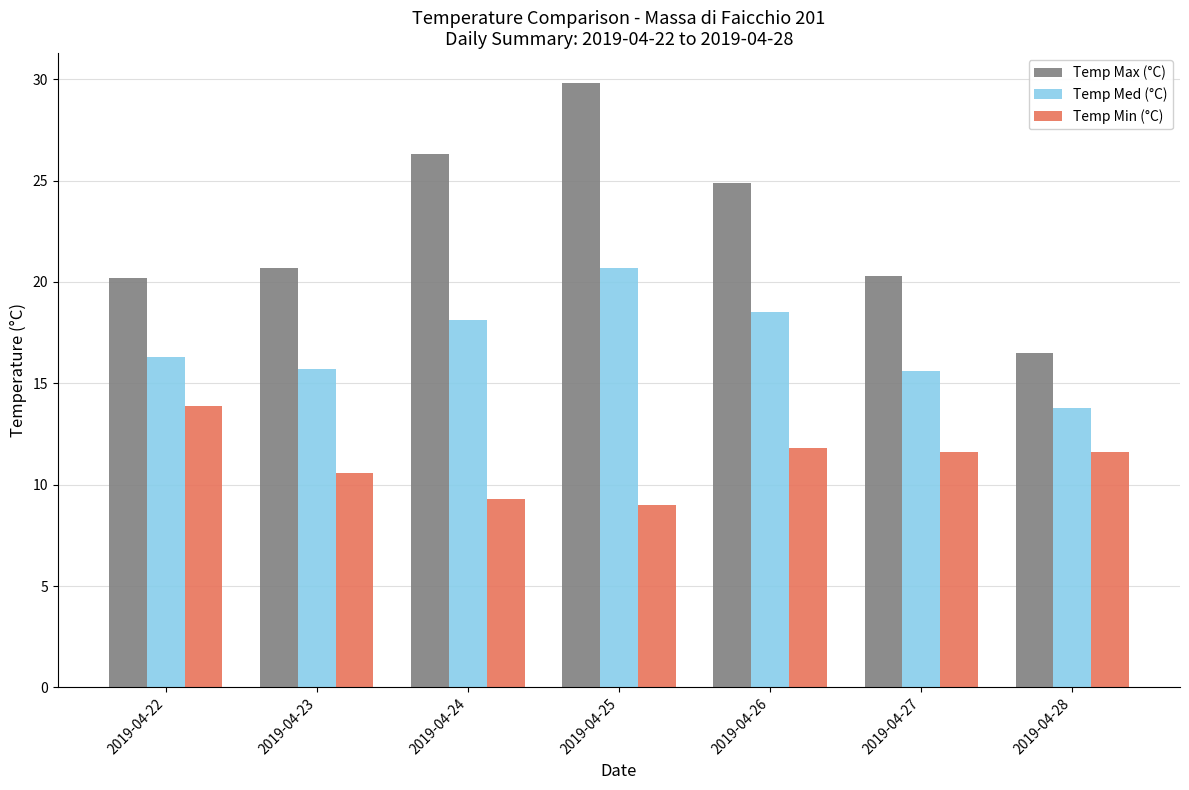

Between 2019-04-24 and 2019-04-26, which series saw the biggest shift?

Temp Min (°C)